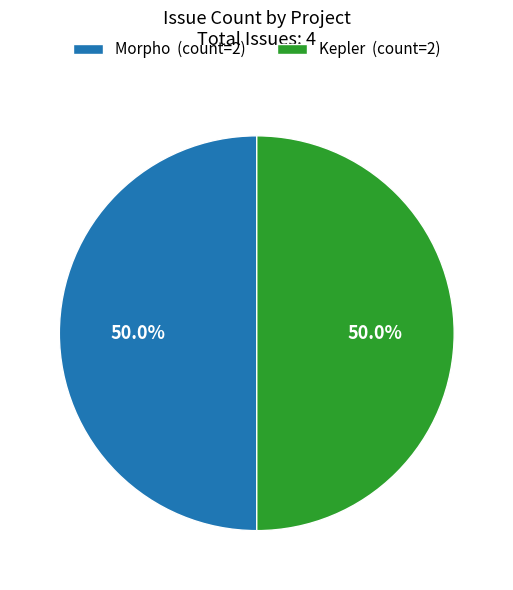

To the nearest percent, what portion does Morpho represent?

50%